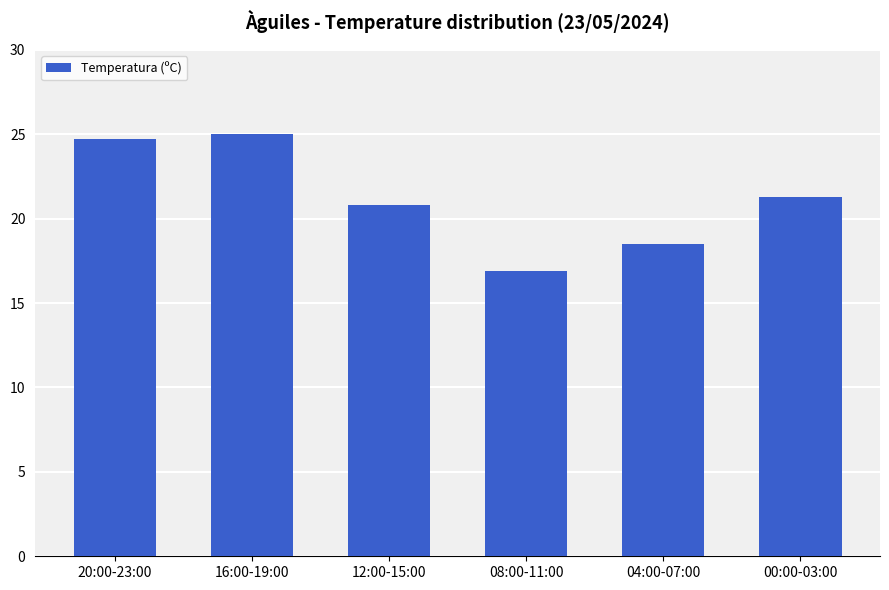

What is the label of the 3rd bar from the left?

12:00-15:00